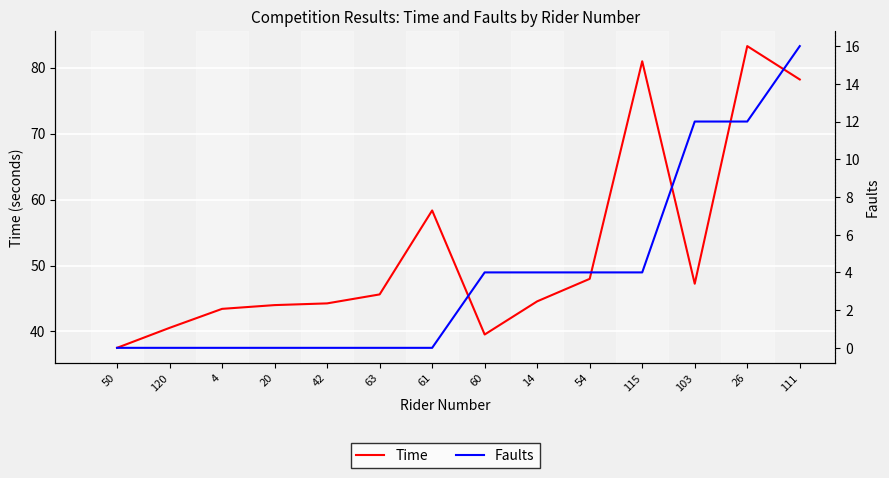

At which label does Faults reach its peak?

111